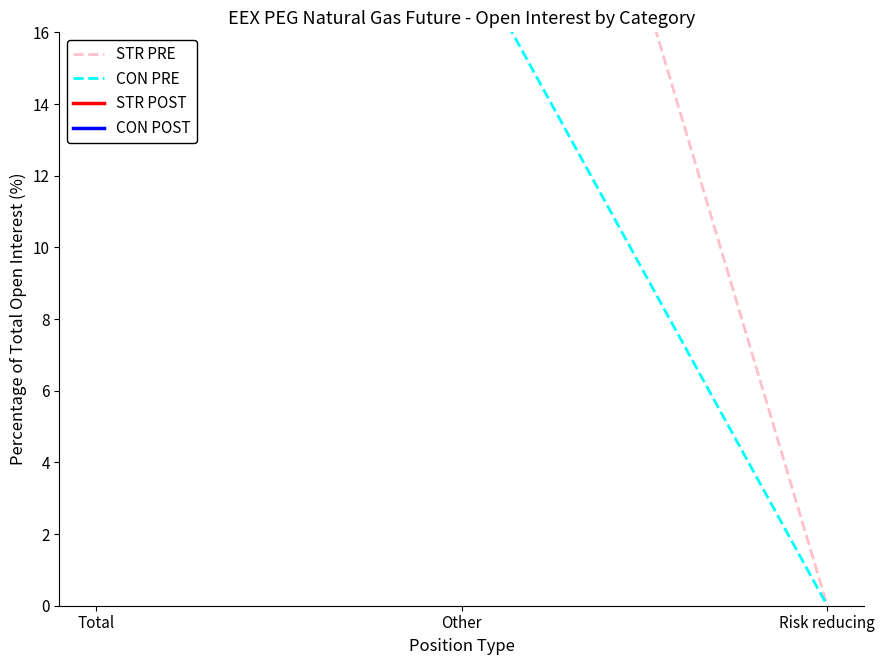

Does the chart have visible grid lines?

No